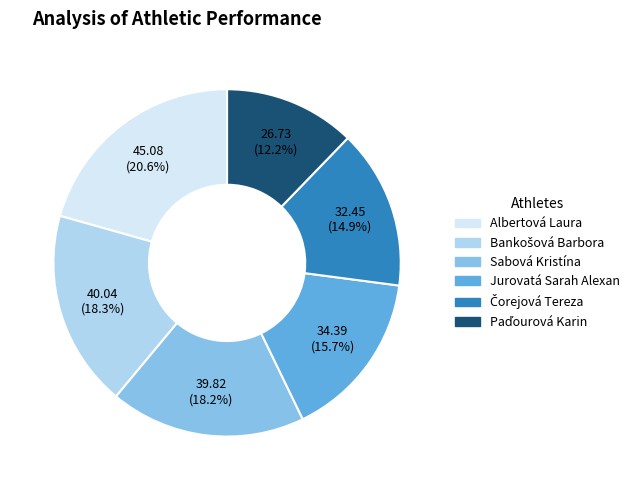

Is there any slice that represents more than half of the pie?

No